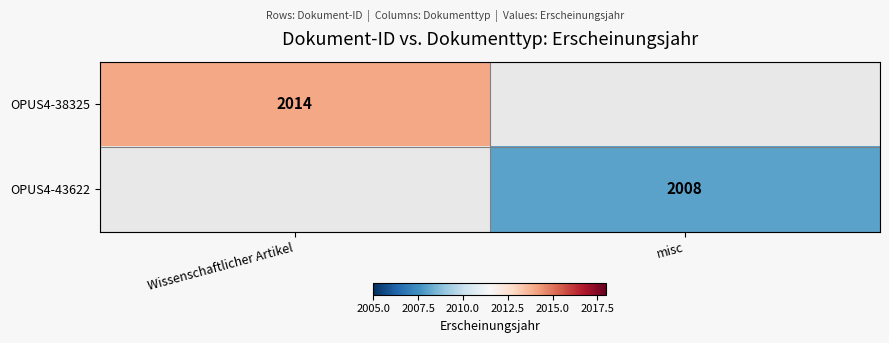

Is the value of OPUS4-38325 at Wissenschaftlicher Artikel greater than the value of OPUS4-43622 at misc?

Yes